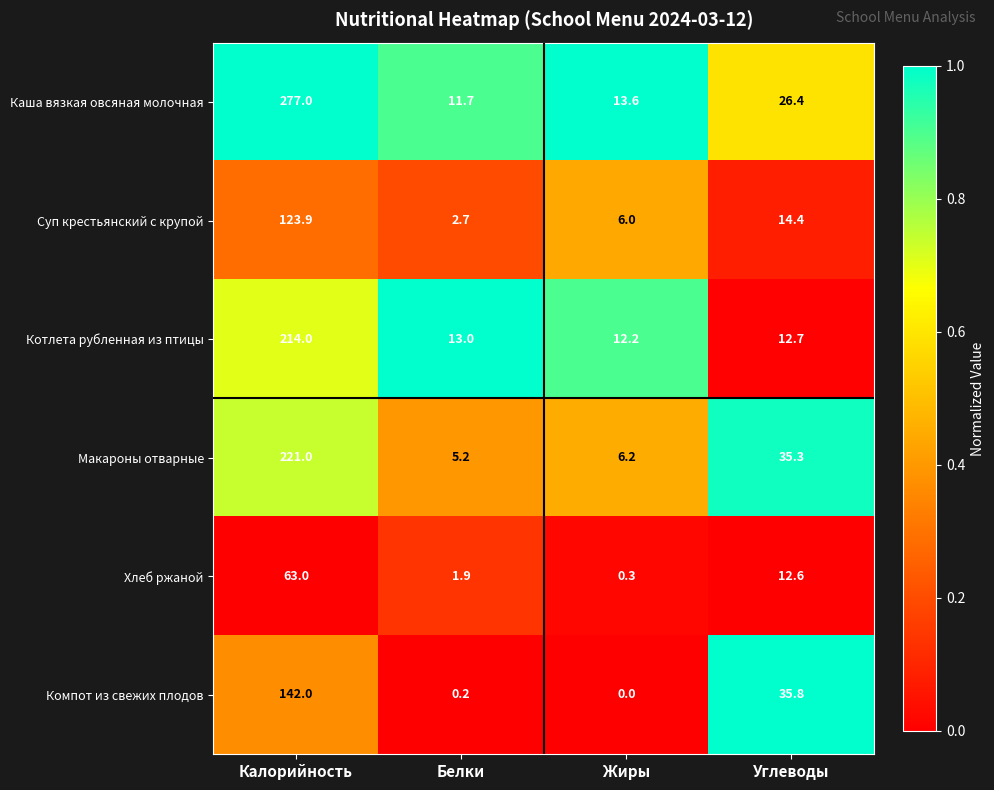

At which label does Компот из свежих плодов first exceed 35?

Калорийность